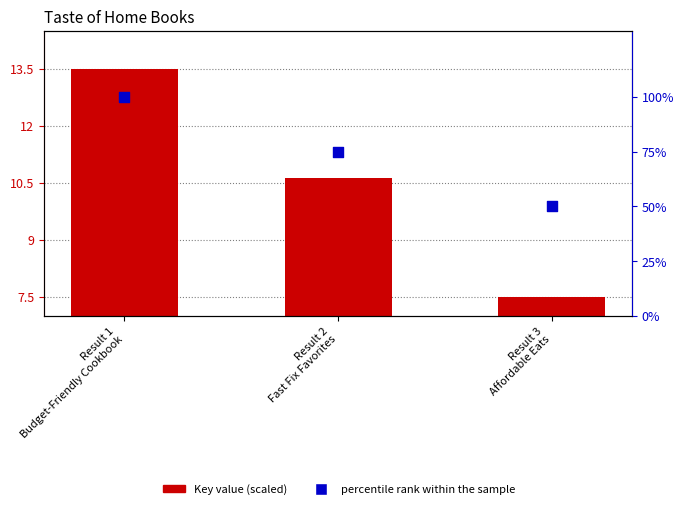

At which category is the sum across all series the highest?

Result 1
Budget-Friendly Cookbook